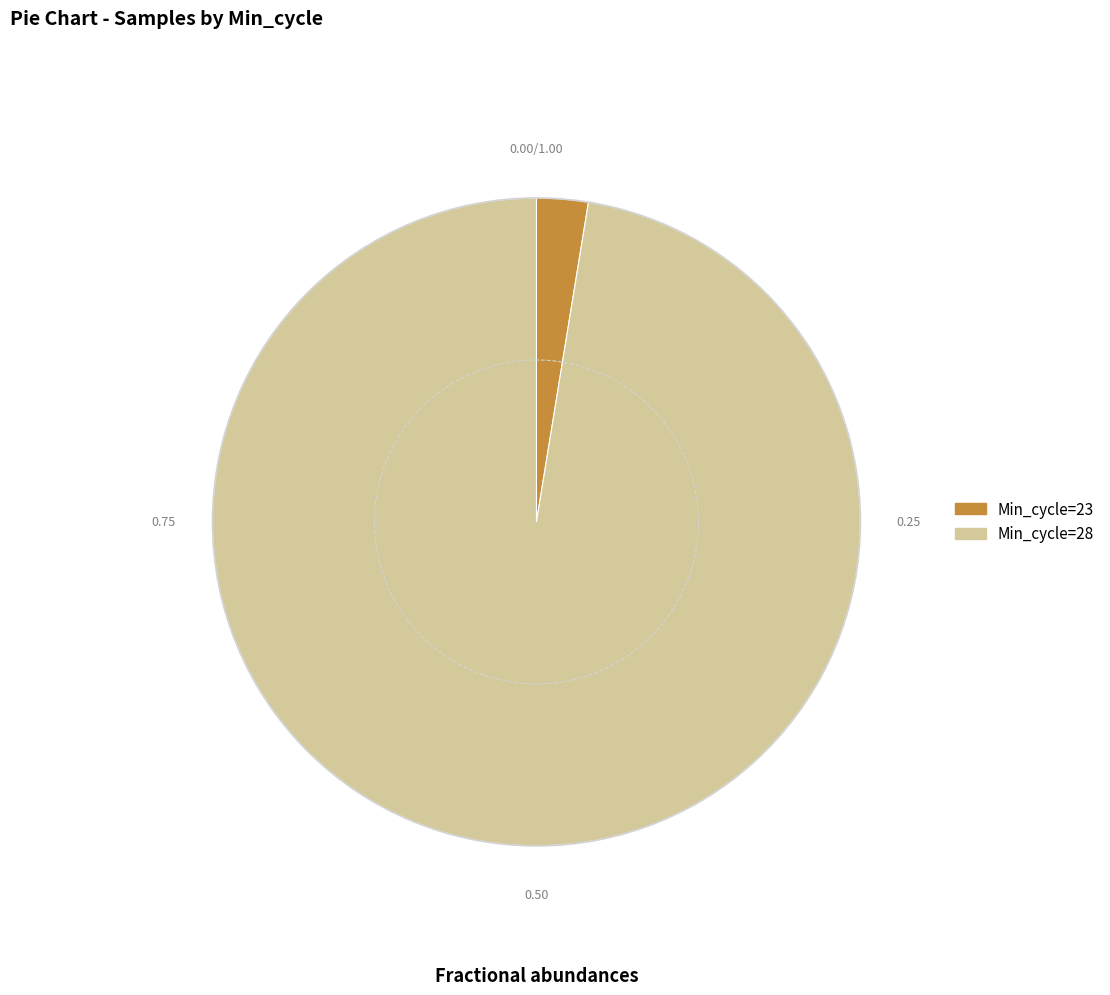

Rank the categories by value from lowest to highest.

Min_cycle=23, Min_cycle=28